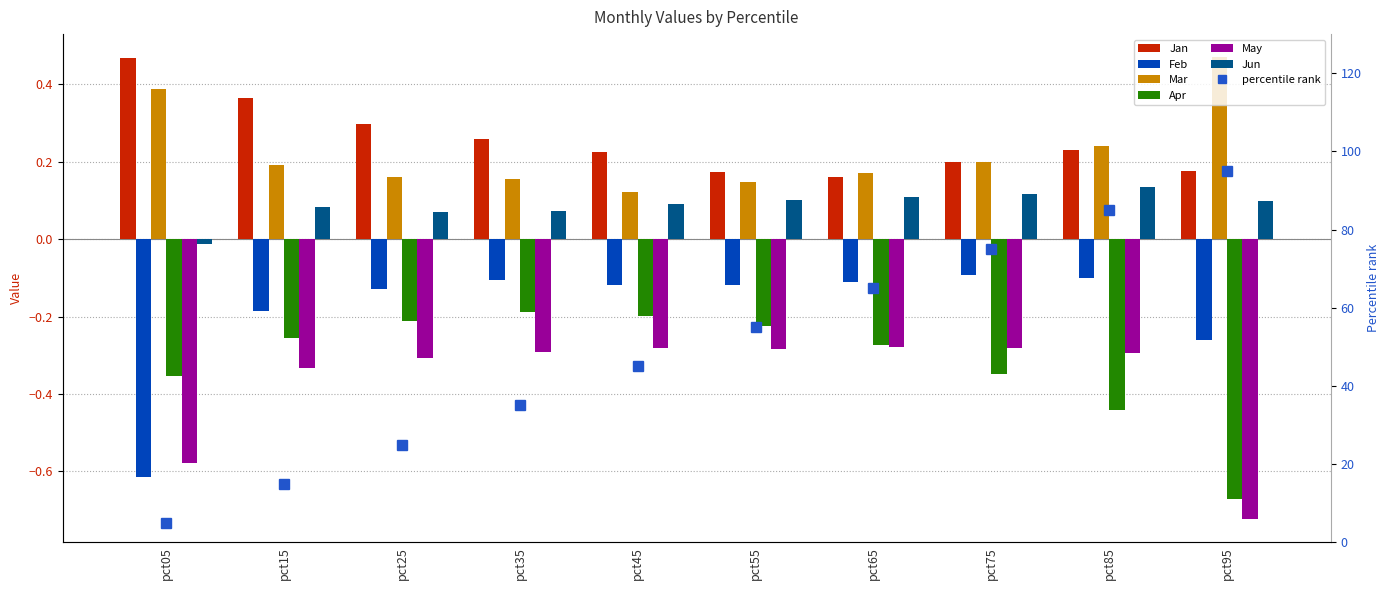

Rank the series at pct45 from lowest to highest value.

May, Apr, Feb, Jun, Mar, Jan